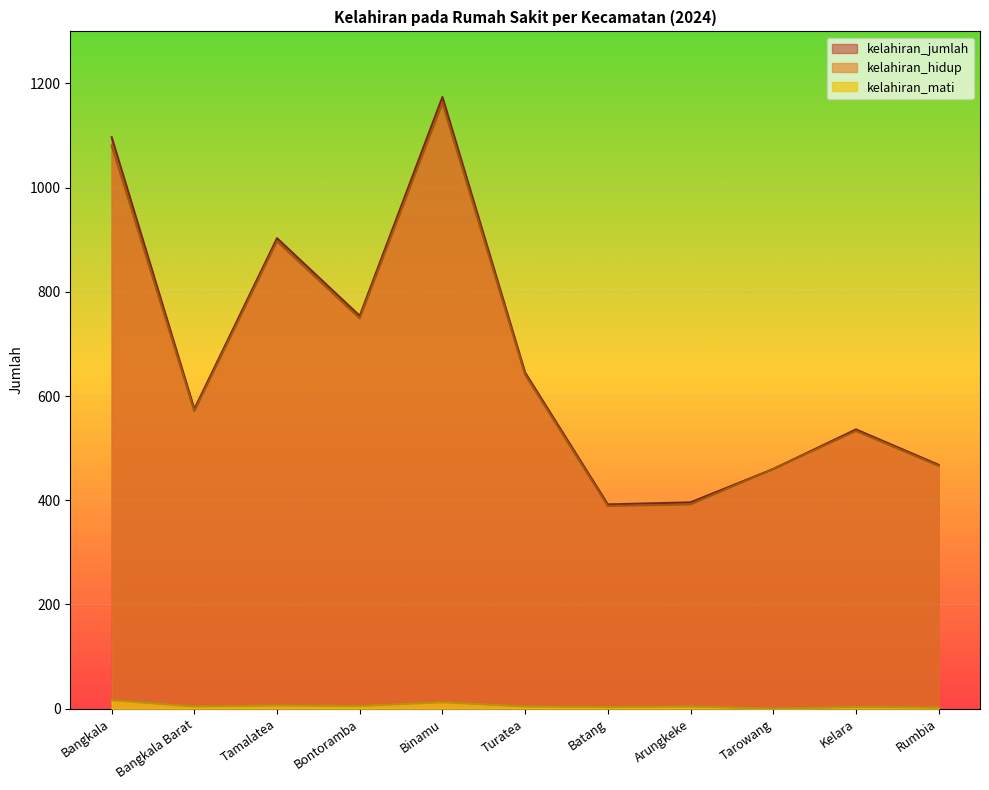

Reading left to right, what are all the values shown in this chart?

kelahiran_hidup: Bangkala=1081	Bangkala Barat=571	Tamalatea=897	Bontoramba=749	Binamu=1162	Turatea=641	Batang=389	Arungkeke=392	Tarowang=460	Kelara=533	Rumbia=466
kelahiran_mati: Bangkala=16	Bangkala Barat=4	Tamalatea=6	Bontoramba=5	Binamu=12	Turatea=4	Batang=3	Arungkeke=4	Tarowang=0	Kelara=3	Rumbia=2
kelahiran_jumlah: Bangkala=1097	Bangkala Barat=575	Tamalatea=903	Bontoramba=754	Binamu=1174	Turatea=645	Batang=392	Arungkeke=396	Tarowang=460	Kelara=536	Rumbia=468